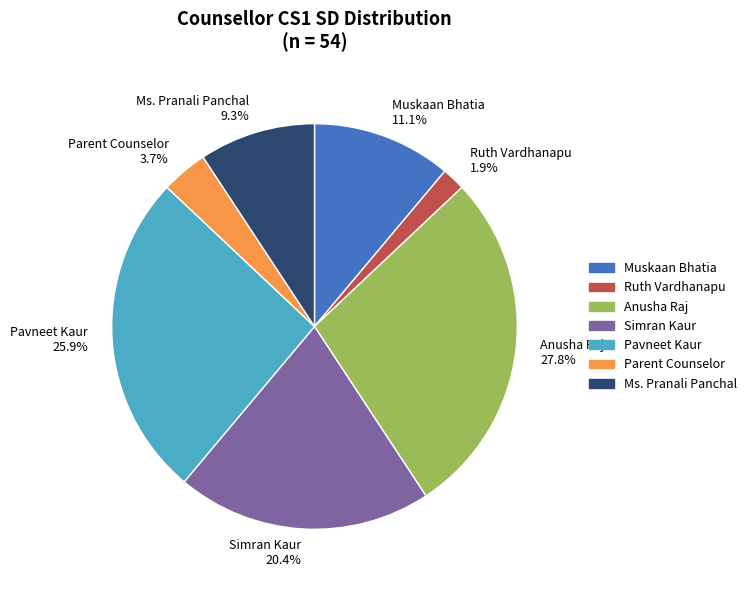

Approximately how many times larger is the value at Pavneet Kaur compared to Ms. Pranali Panchal?

2.8